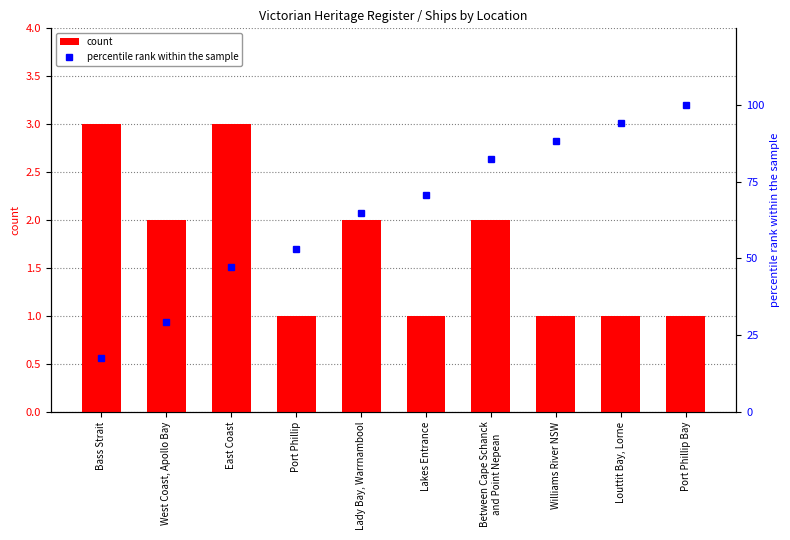

How many count values are between 1 and 2?

8